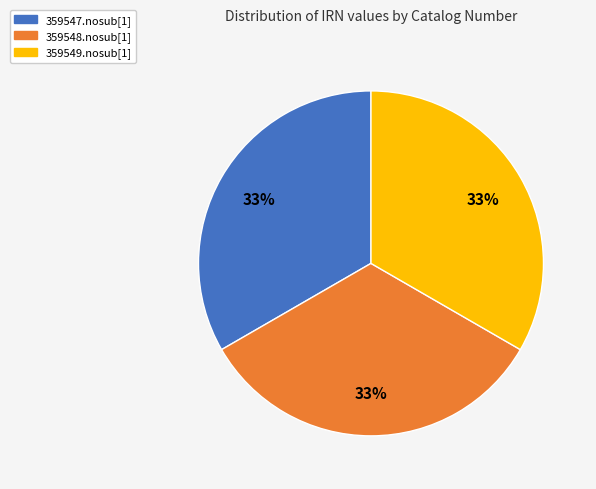

The 359549.nosub[1] slice represents 27% of the pie. True or false?

False